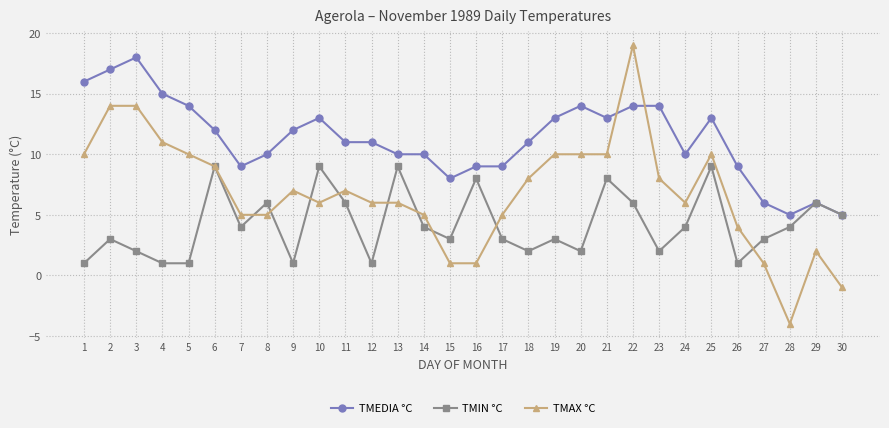

Rank the series at 13 from lowest to highest value.

TMAX °C, TMIN °C, TMEDIA °C